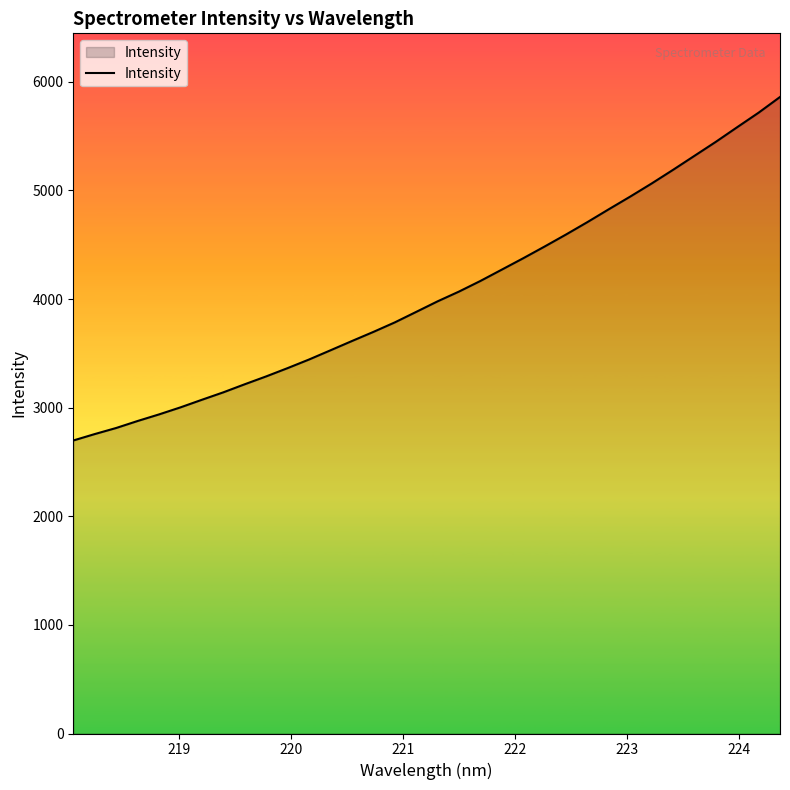

What is the smallest value displayed?

2697.8